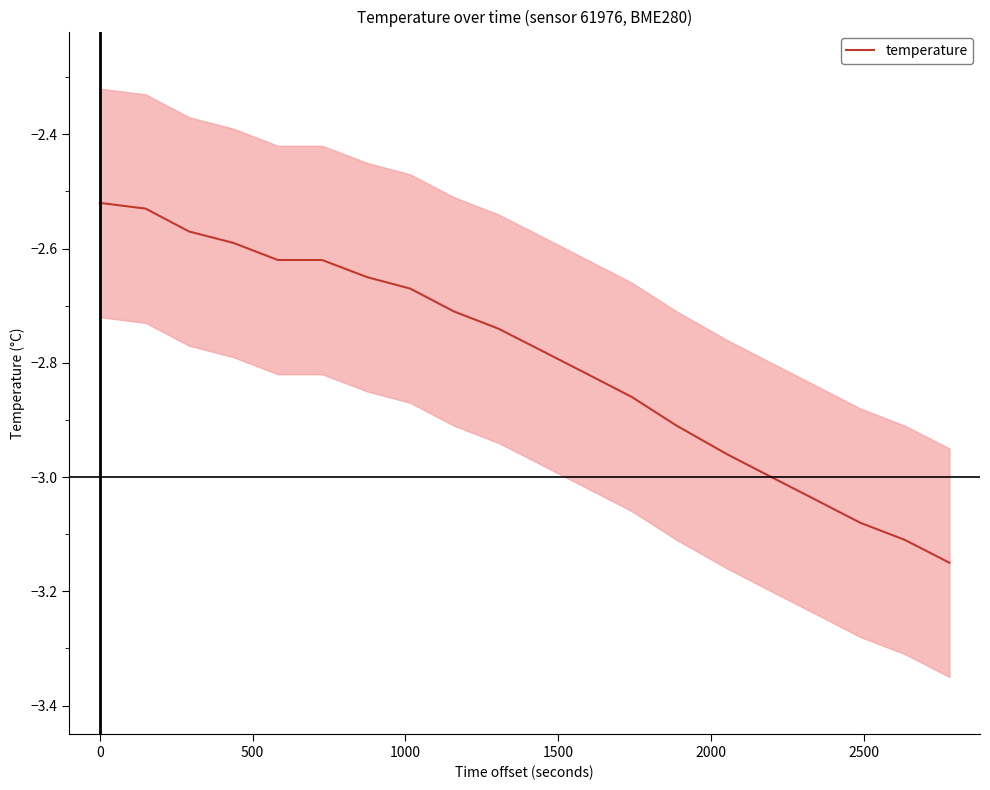

Which has a higher value, 500 or 2000?

500